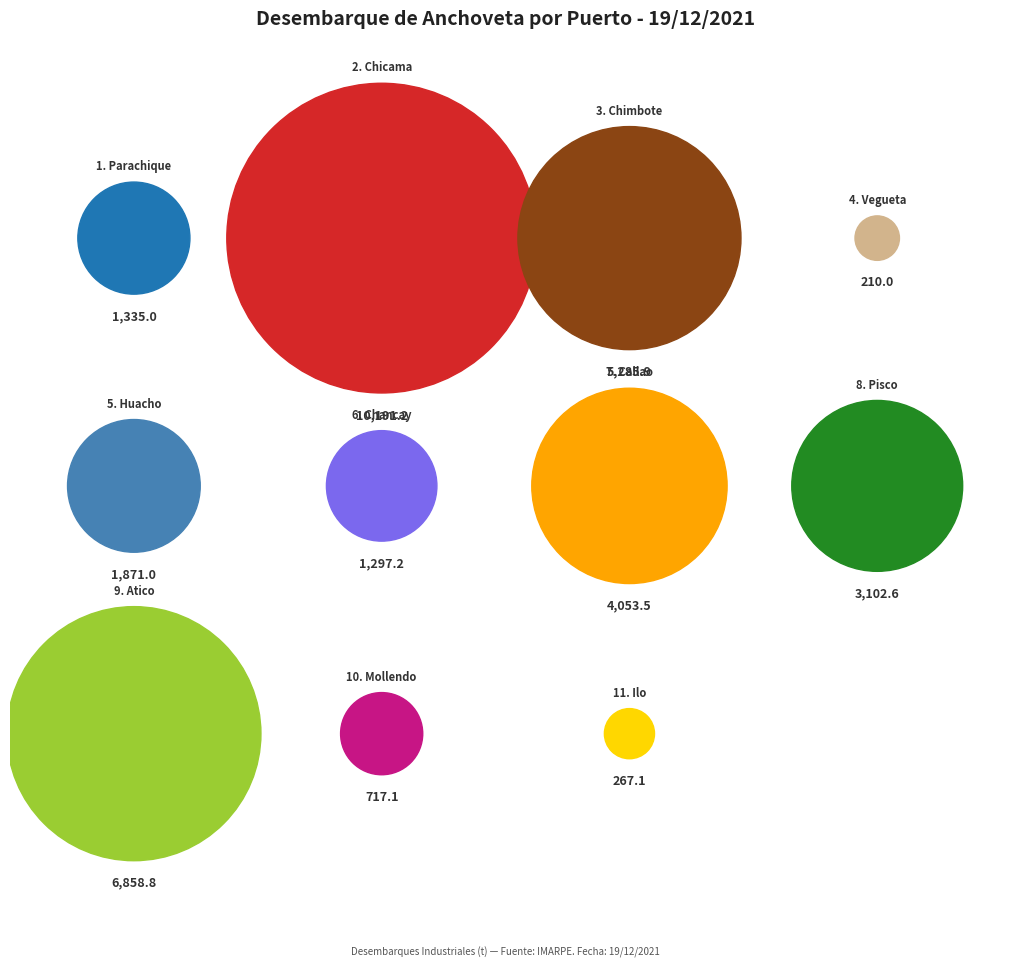

Which has a higher value, Pisco or Callao?

Callao